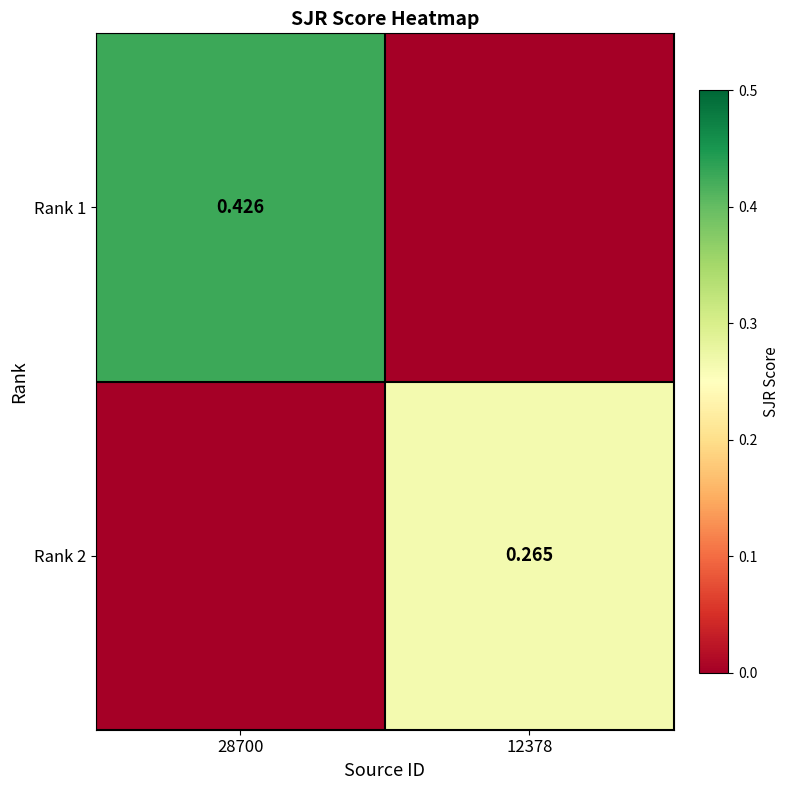

Read the Rank 1 value at 28700.

0.4